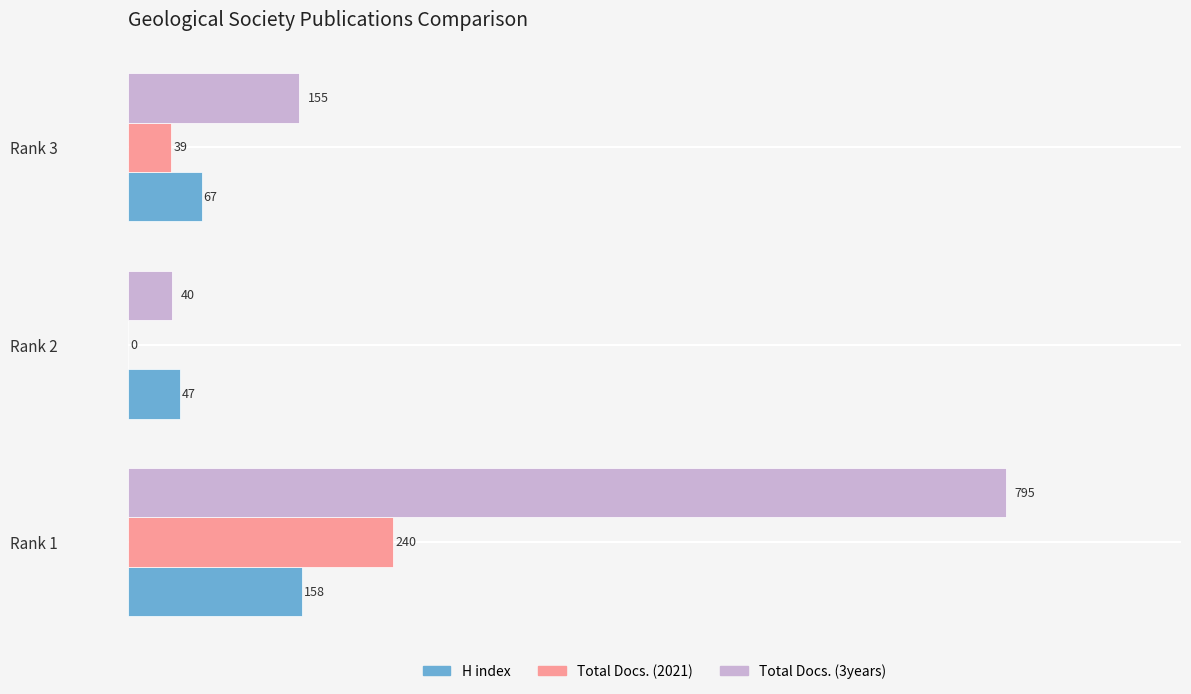

What is the sum of all Total Docs. (2021) values?

279